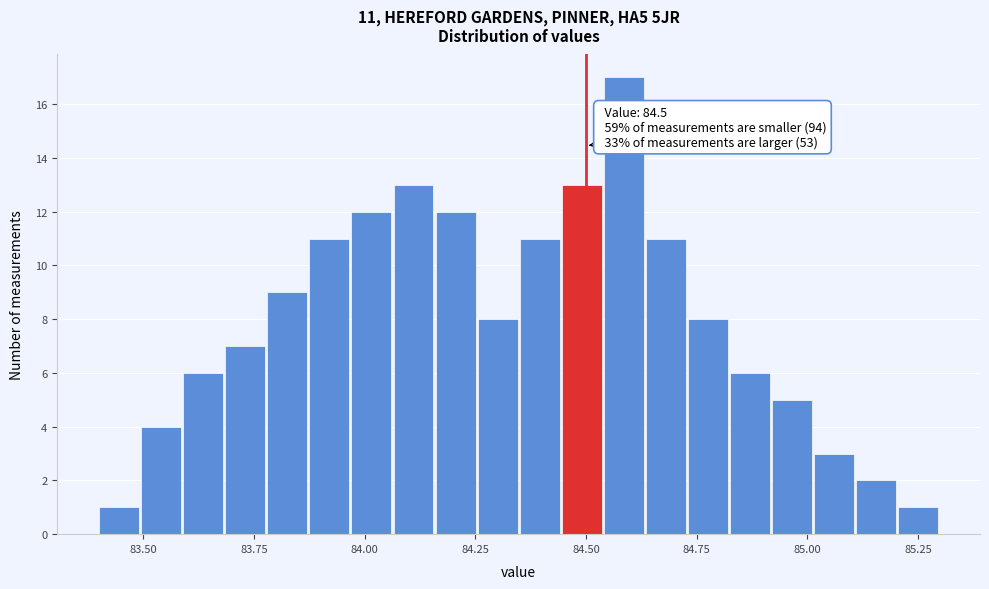

Around what value on the x-axis is the tallest bar? Give the approximate position of its centre, as read against the axis.

84.60